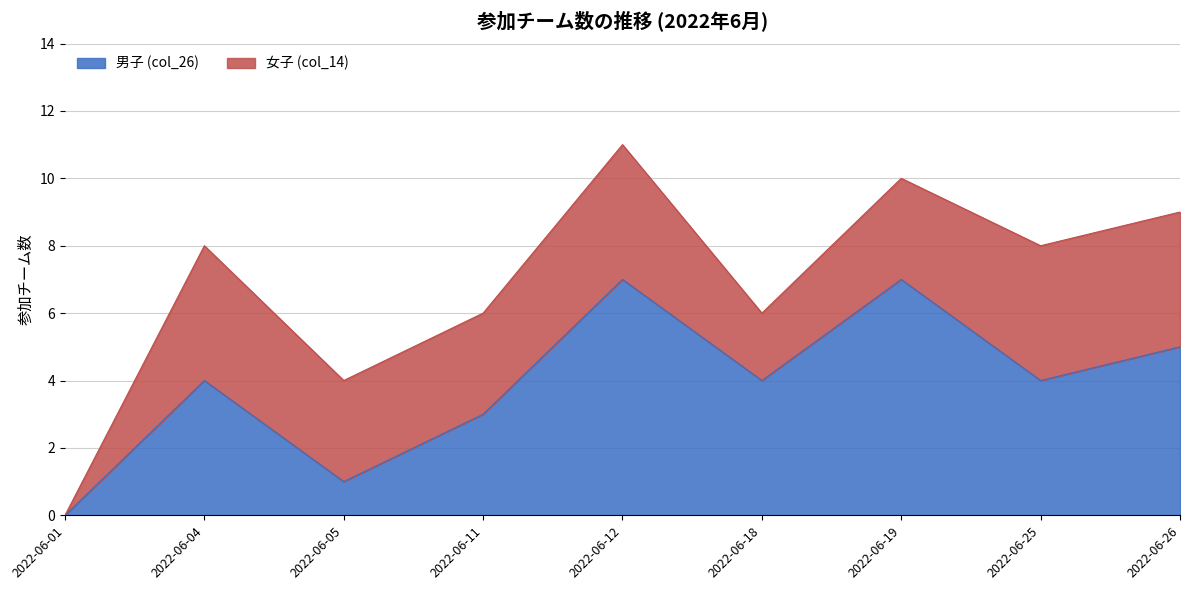

Rank the categories by value from highest to lowest.

2022-06-12, 2022-06-19, 2022-06-26, 2022-06-04, 2022-06-18, 2022-06-25, 2022-06-11, 2022-06-05, 2022-06-01